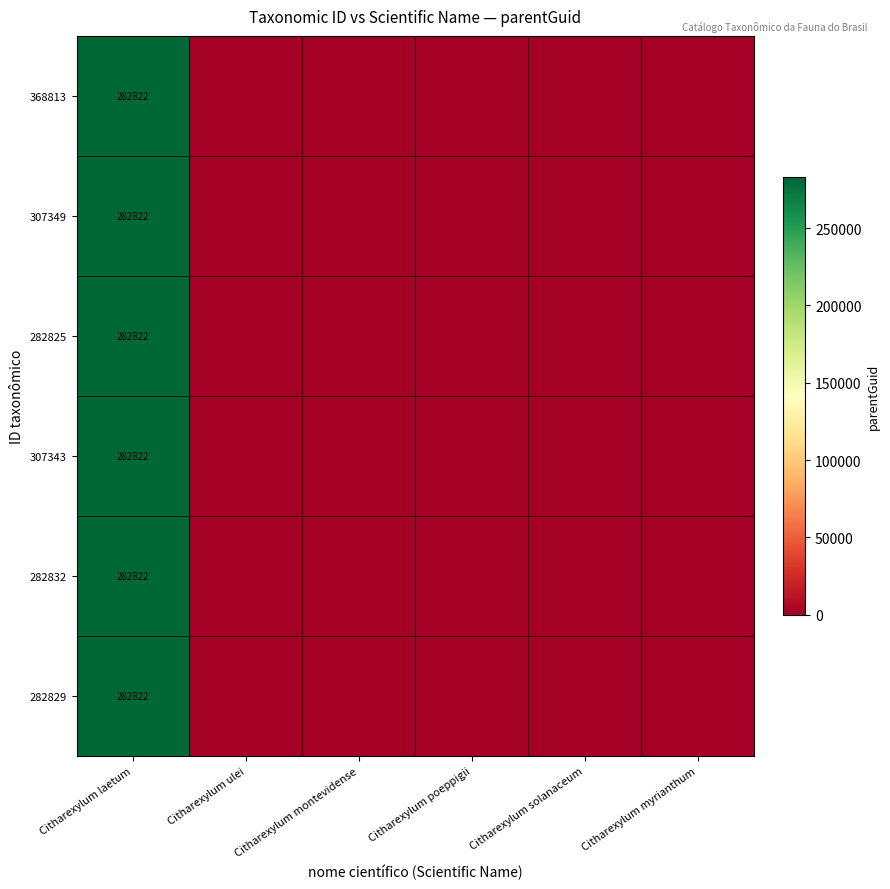

Which has a higher value, Citharexylum laetum or Citharexylum montevidense?

Citharexylum laetum